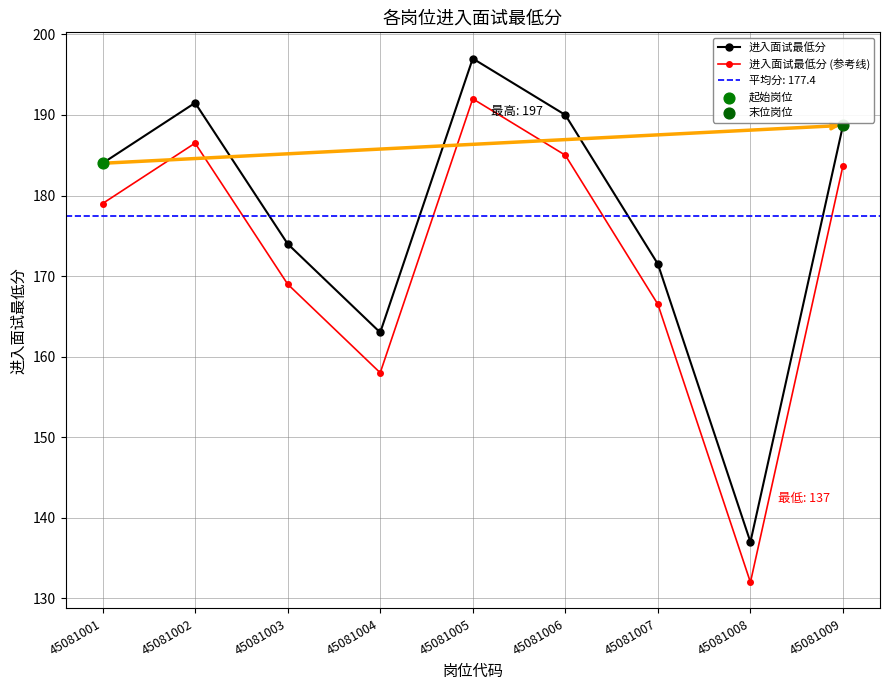

At which category is the sum across all series the highest?

45081005